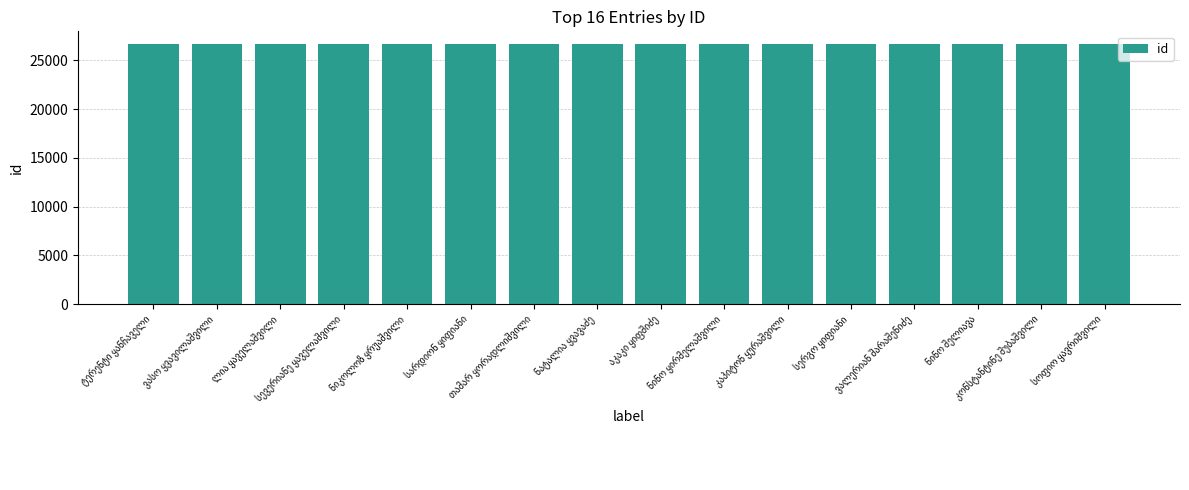

What is the value of the 14th bar from the left?

26632